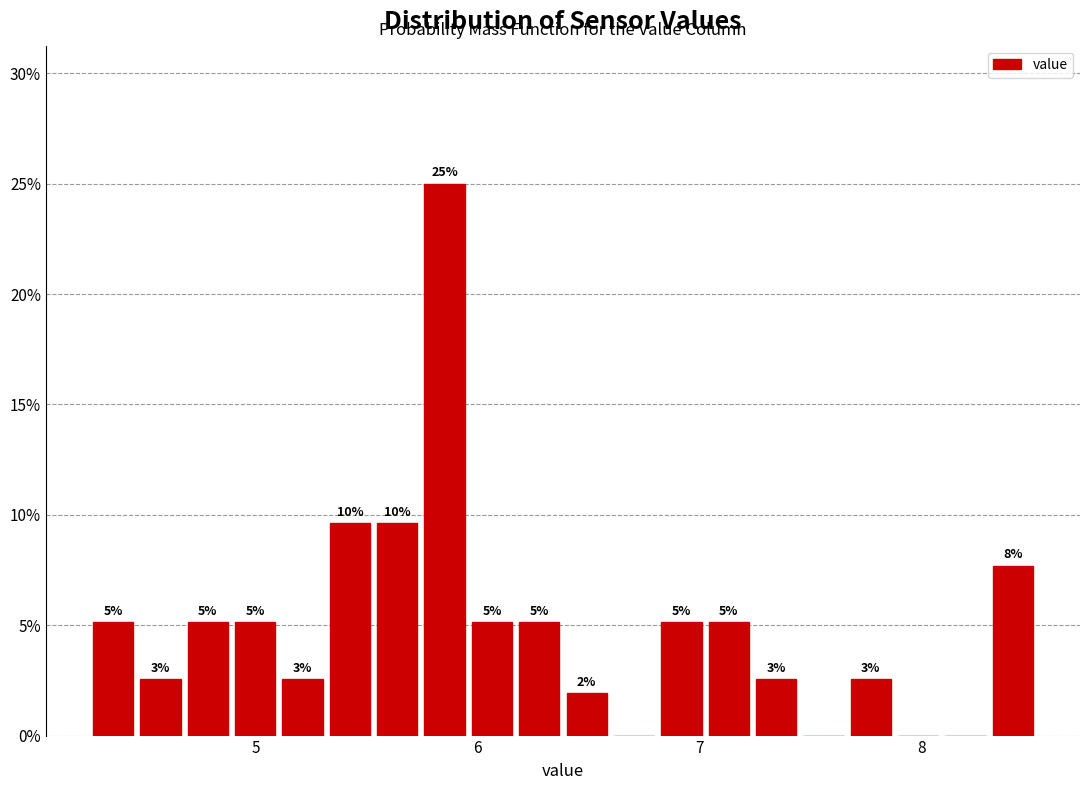

Read against the x-axis, roughly where is the centre of the tallest bar?

5.9